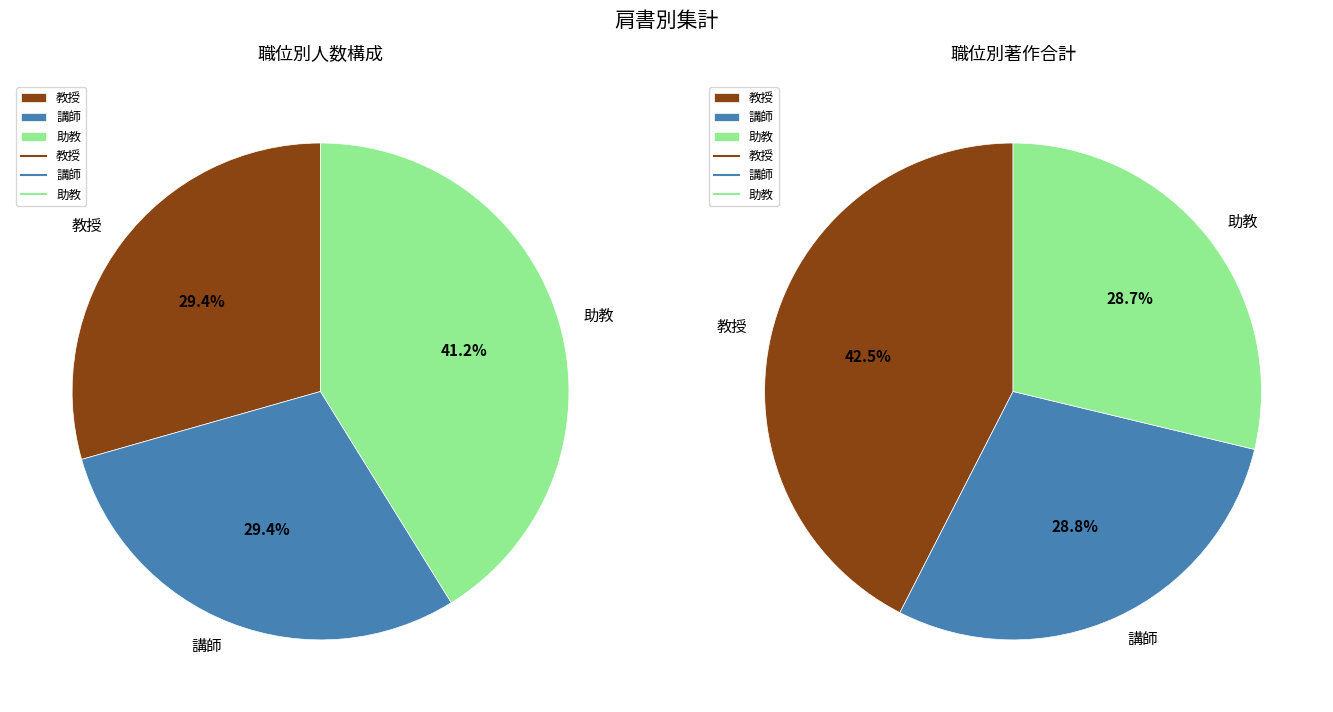

Is there any slice that represents more than half of the pie?

No